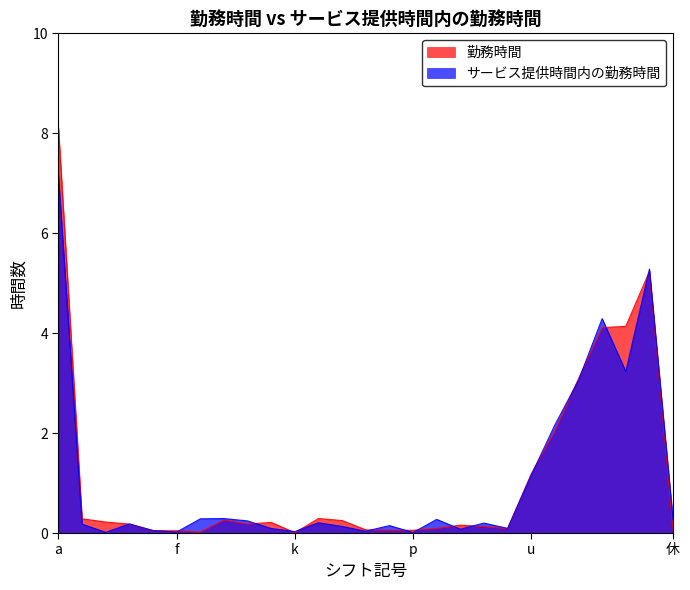

Does the chart have visible grid lines?

No